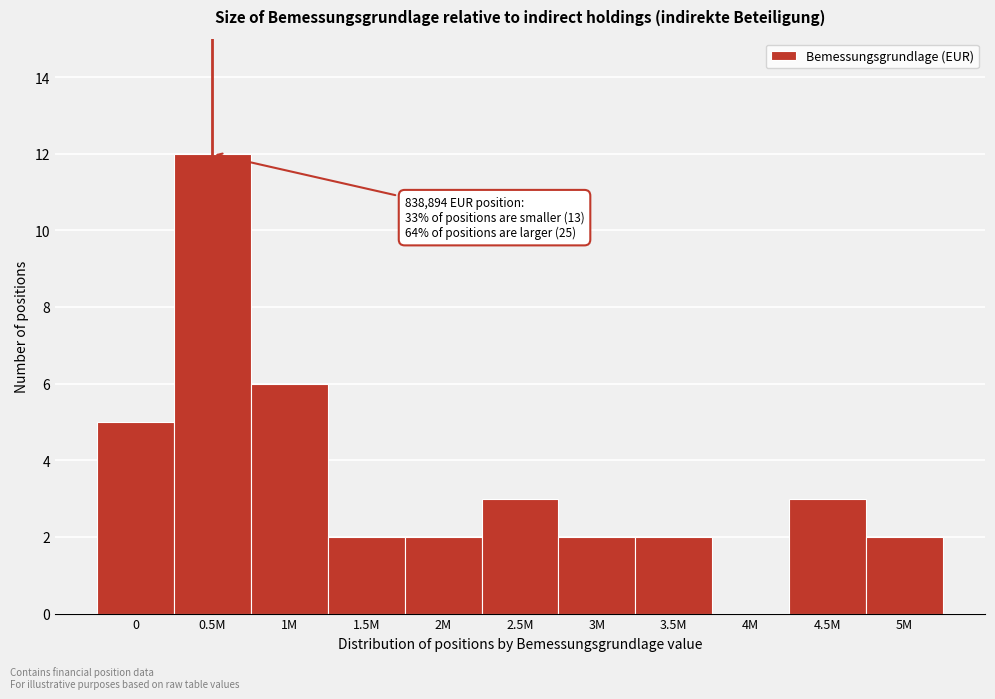

Reading left to right, transcribe all the data shown in this chart.

0=5	0.5M=12	1M=6	1.5M=2	2M=2	2.5M=3	3M=2	3.5M=2	4M=0	4.5M=3	5M=2